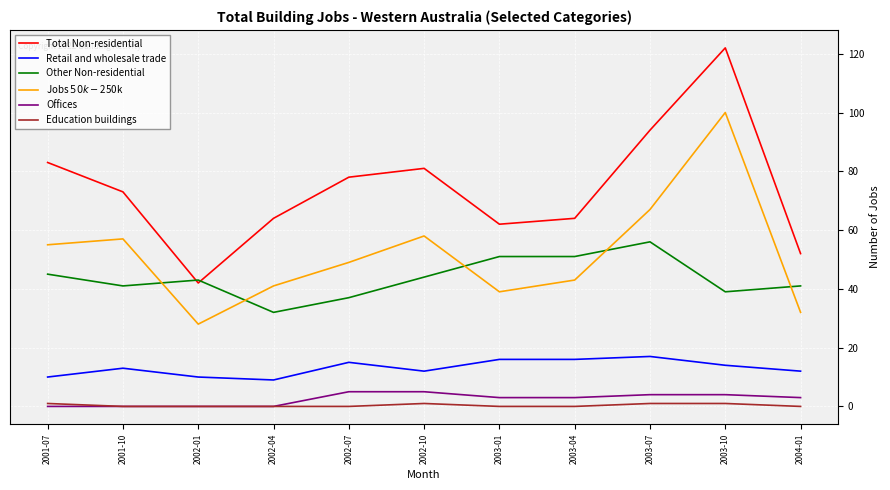

What is the sum of the Total Non-residential values at 2002-07 and 2001-07?

161